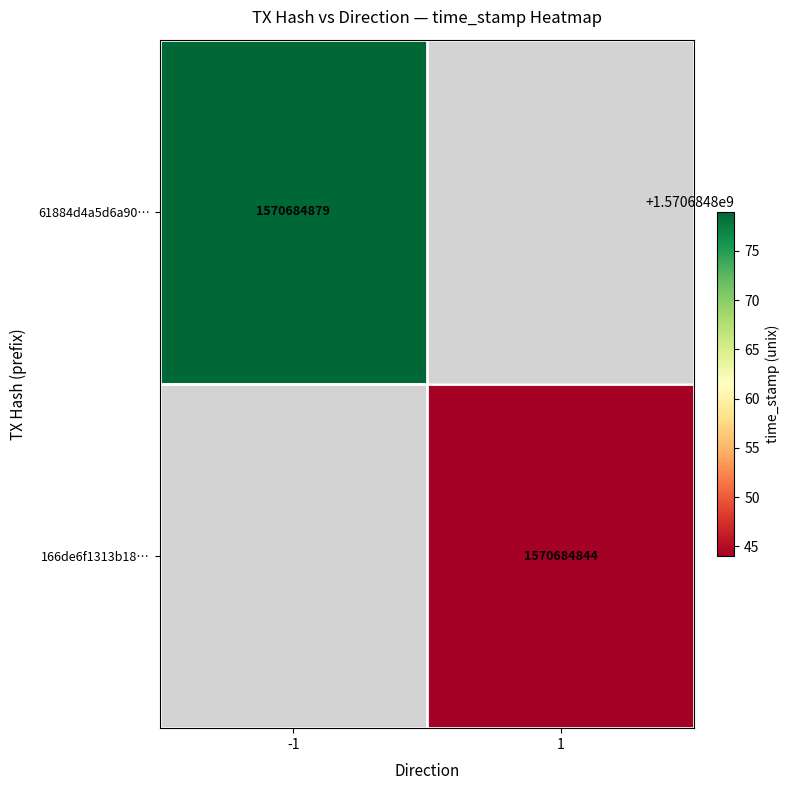

Reading left to right, list all the values displayed in this chart.

61884d4a5d6a907dd4619f40a8a66a225d51d0a: -1	1570684879
166de6f1313b181e95dbaf9bba87c6794167193: 1	1570684844